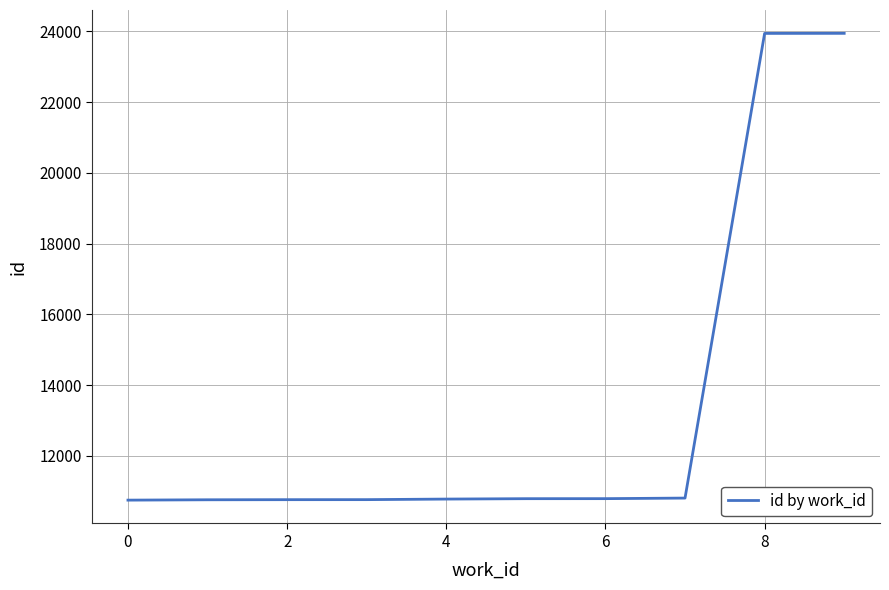

What is the difference between the second highest and second lowest values?

13177